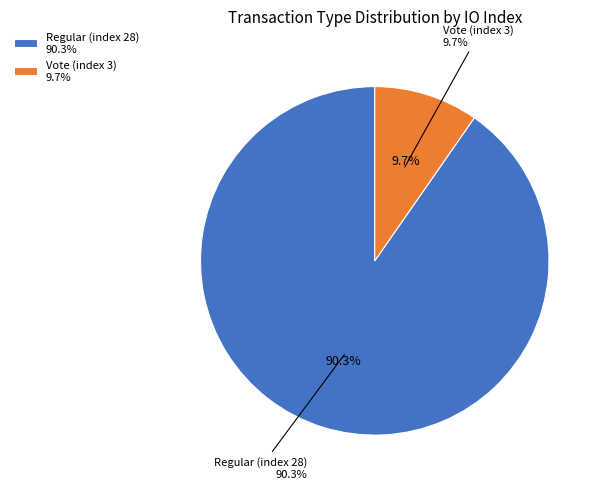

Is it true that Regular (index 28) is 90% of the pie?

True